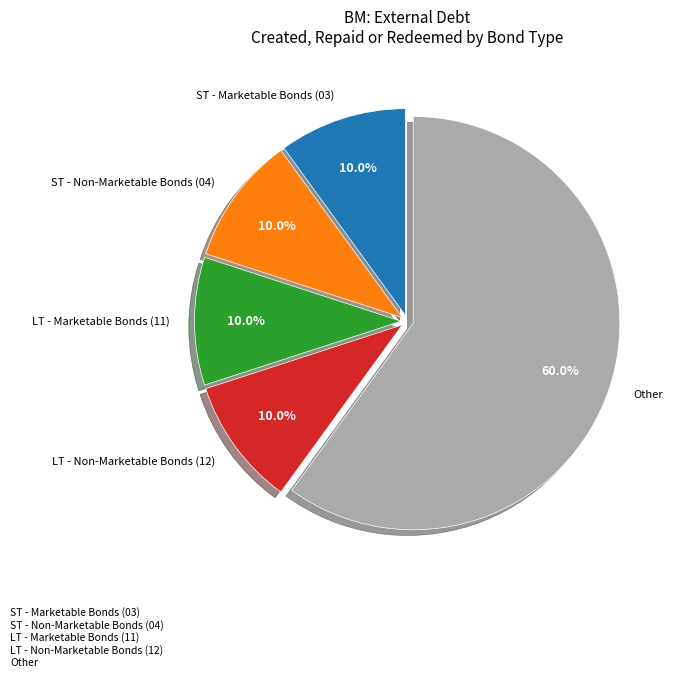

Combined, do ST - Marketable Bonds (03) and ST - Non-Marketable Bonds (04) account for over 50%?

No